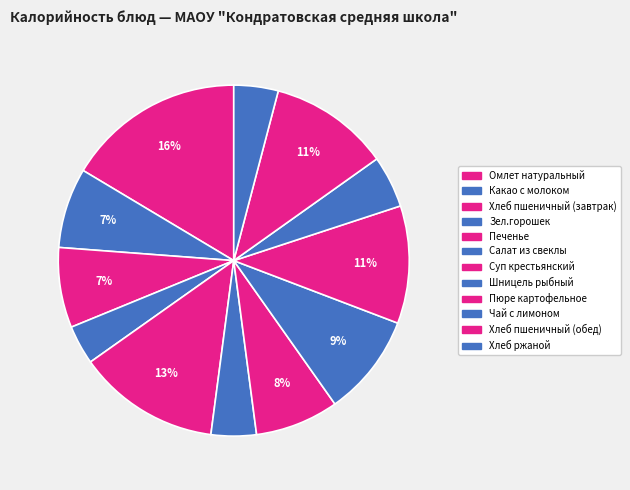

To the nearest percent, what percentage of the pie is Омлет натуральный?

16%